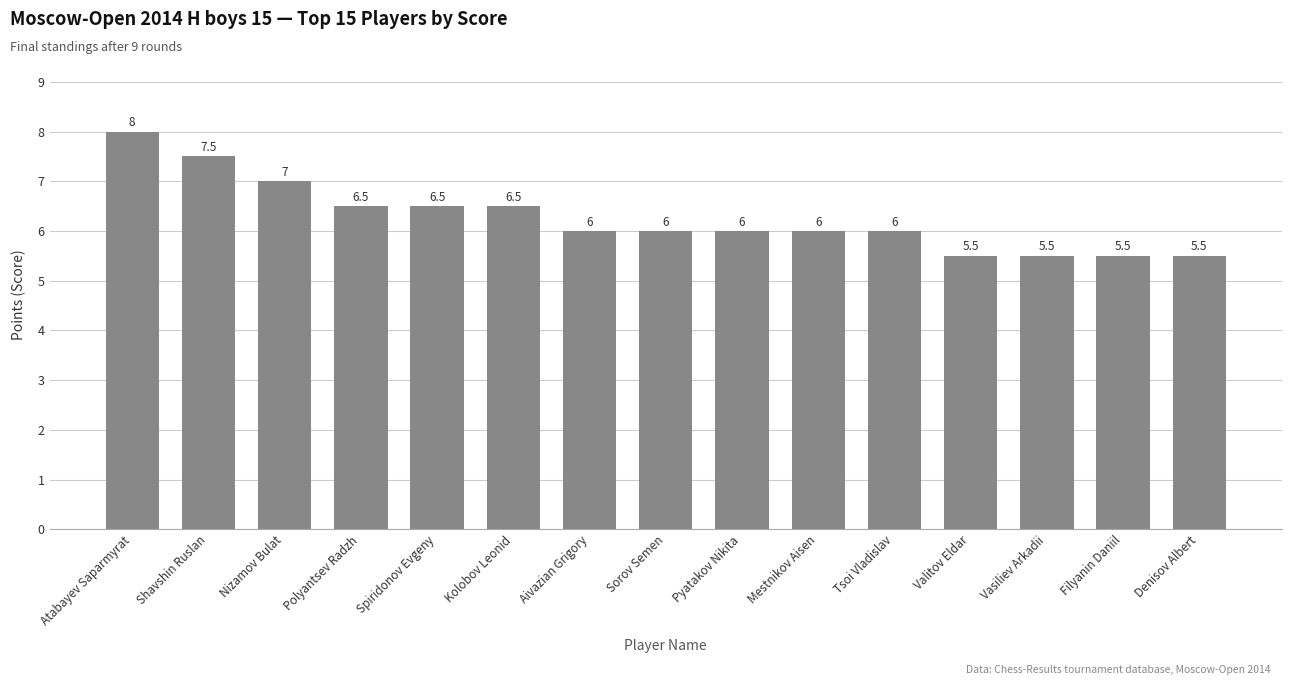

What is the label of the 9th bar from the right?

Aivazian Grigory